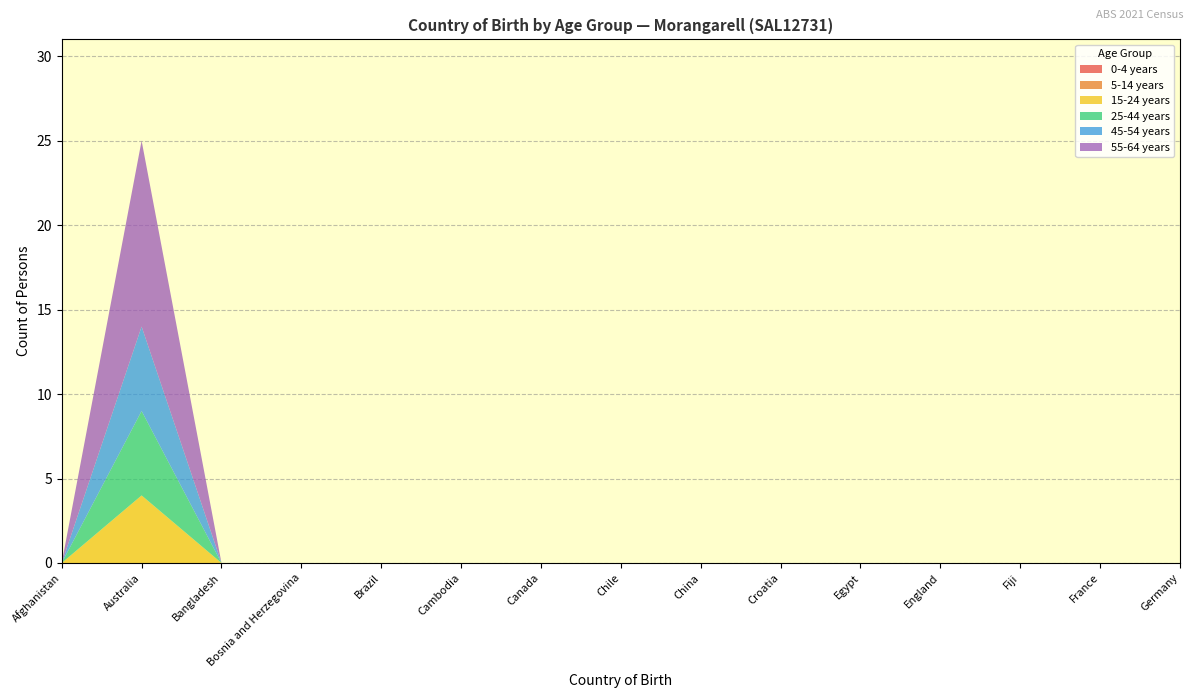

Reading left to right, extract all data points from this chart.

0-4 years: Afghanistan=0	Australia=0	Bangladesh=0	Bosnia and Herzegovina=0	Brazil=0	Cambodia=0	Canada=0	Chile=0	China=0	Croatia=0	Egypt=0	England=0	Fiji=0	France=0	Germany=0
5-14 years: Afghanistan=0	Australia=0	Bangladesh=0	Bosnia and Herzegovina=0	Brazil=0	Cambodia=0	Canada=0	Chile=0	China=0	Croatia=0	Egypt=0	England=0	Fiji=0	France=0	Germany=0
15-24 years: Afghanistan=0	Australia=4	Bangladesh=0	Bosnia and Herzegovina=0	Brazil=0	Cambodia=0	Canada=0	Chile=0	China=0	Croatia=0	Egypt=0	England=0	Fiji=0	France=0	Germany=0
25-44 years: Afghanistan=0	Australia=5	Bangladesh=0	Bosnia and Herzegovina=0	Brazil=0	Cambodia=0	Canada=0	Chile=0	China=0	Croatia=0	Egypt=0	England=0	Fiji=0	France=0	Germany=0
45-54 years: Afghanistan=0	Australia=5	Bangladesh=0	Bosnia and Herzegovina=0	Brazil=0	Cambodia=0	Canada=0	Chile=0	China=0	Croatia=0	Egypt=0	England=0	Fiji=0	France=0	Germany=0
55-64 years: Afghanistan=0	Australia=11	Bangladesh=0	Bosnia and Herzegovina=0	Brazil=0	Cambodia=0	Canada=0	Chile=0	China=0	Croatia=0	Egypt=0	England=0	Fiji=0	France=0	Germany=0